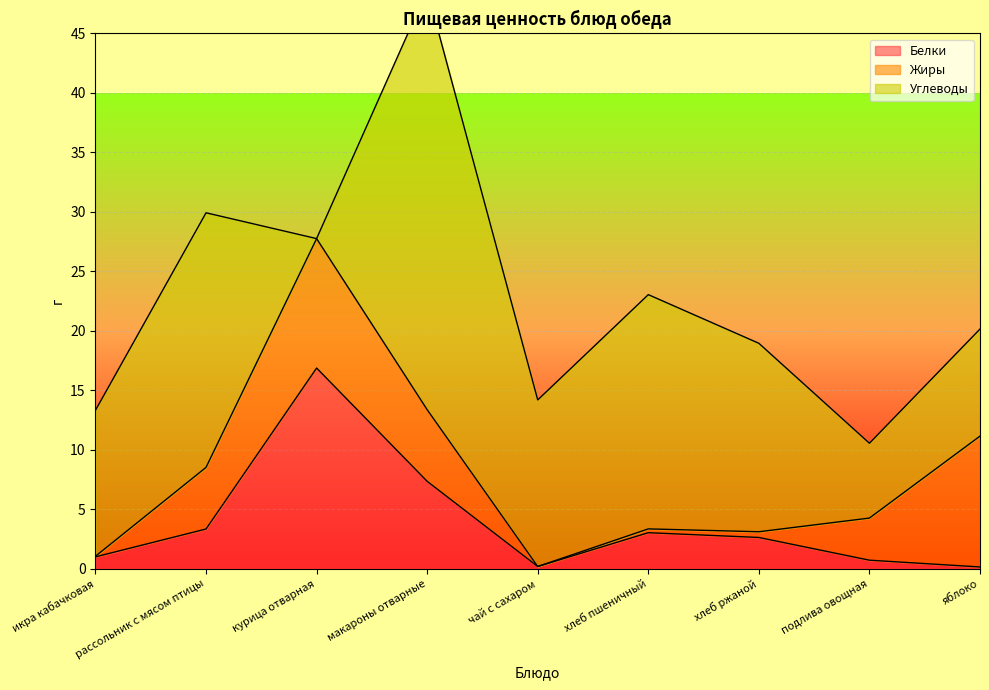

What is the sum of all Углеводы values?

133.8